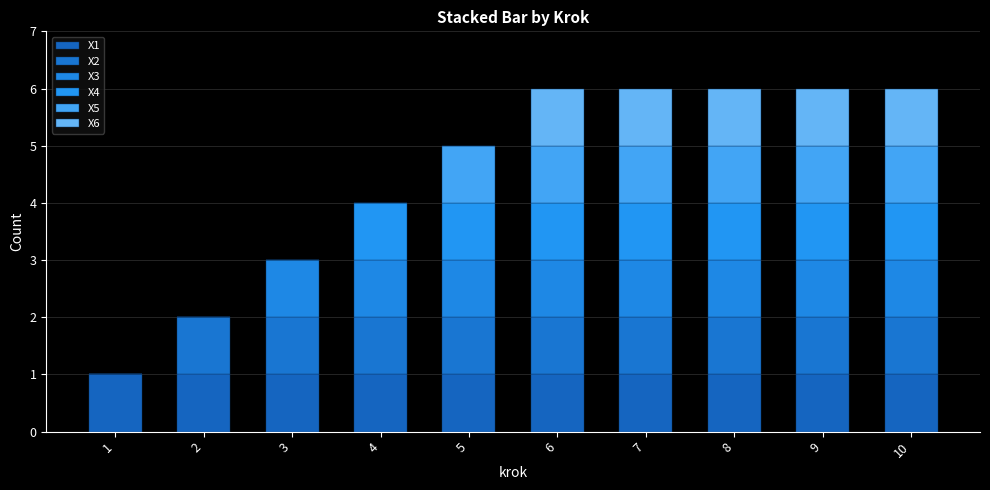

What is the sum of all X1 values?

10